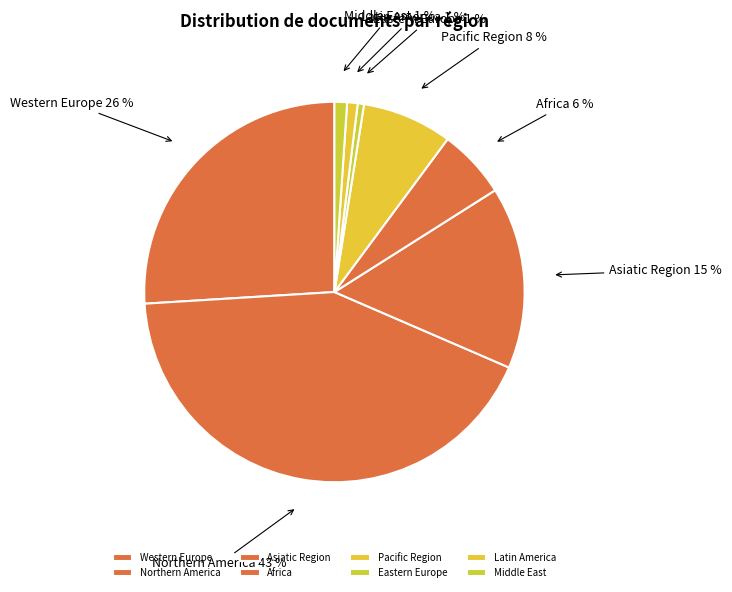

To the nearest percent, what portion does Pacific Region represent?

8%